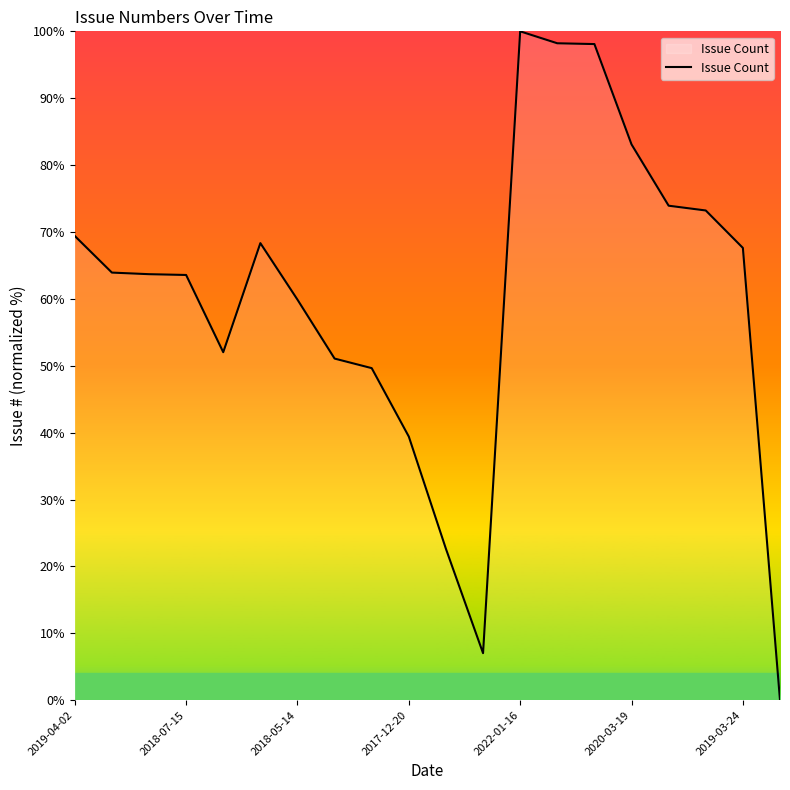

How many positive values are there?

19